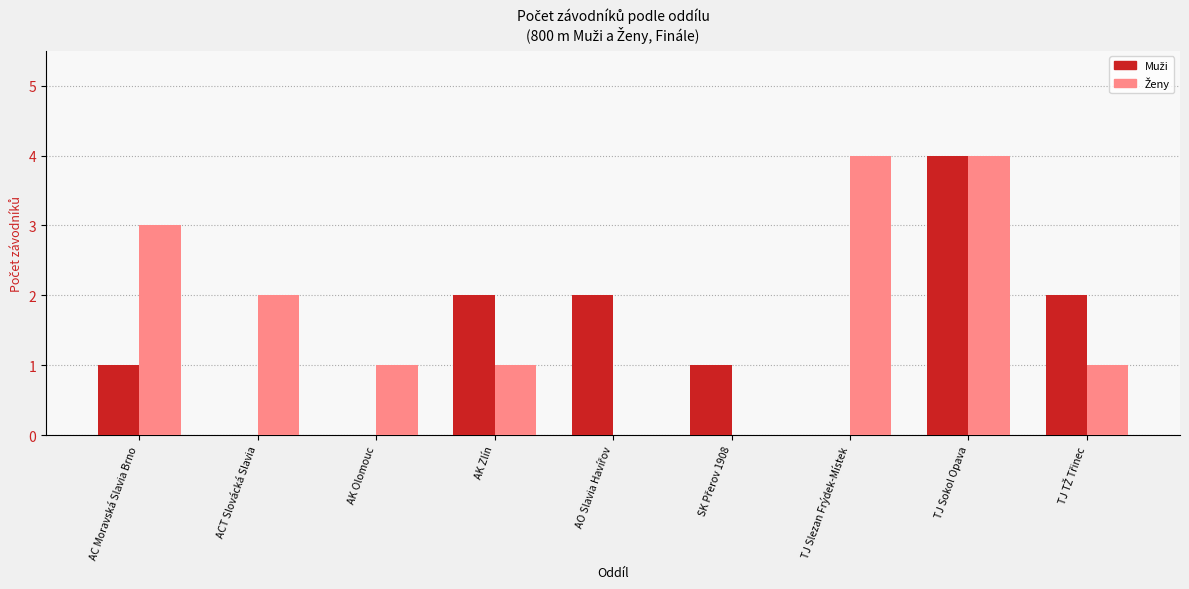

What is the greatest value displayed?

4